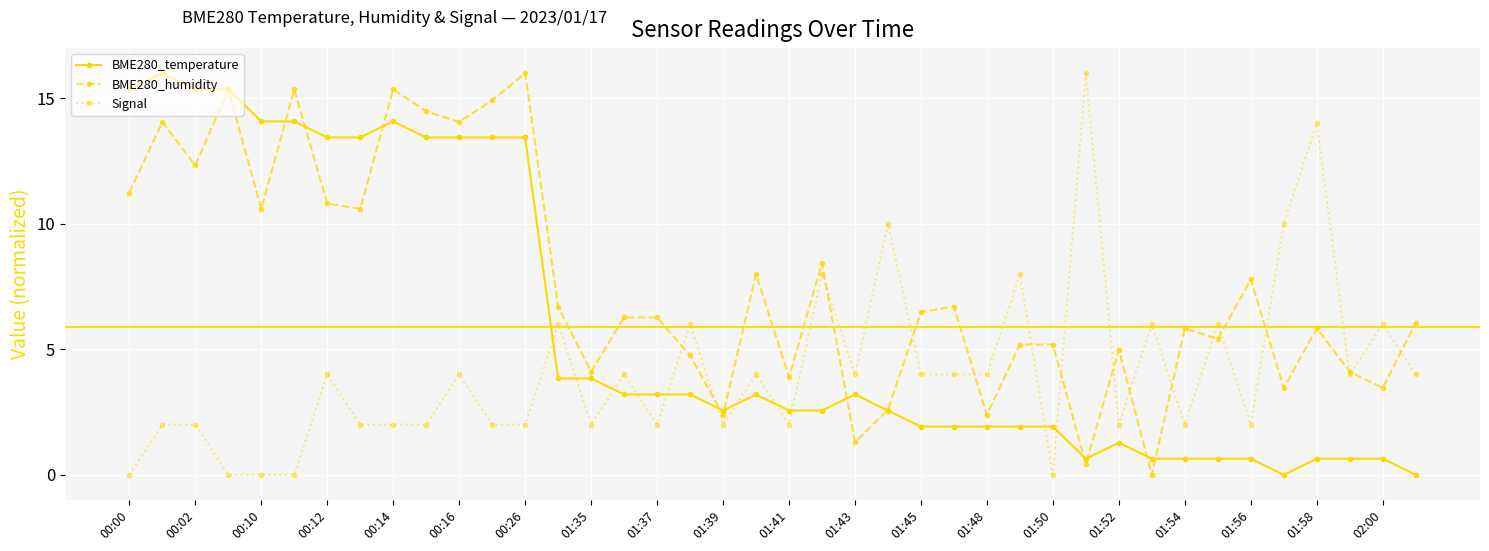

Rank the series by their average value, from highest to lowest.

BME280_humidity, BME280_temperature, Signal